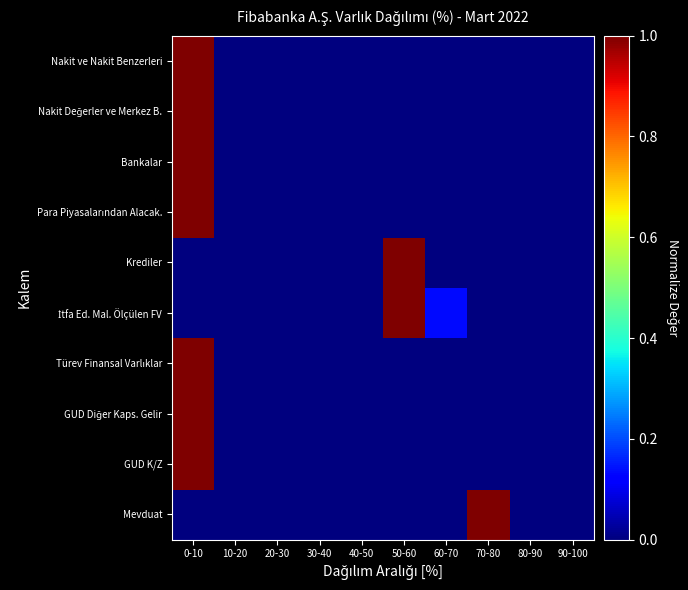

At how many categories does at least one series exceed 0?

4